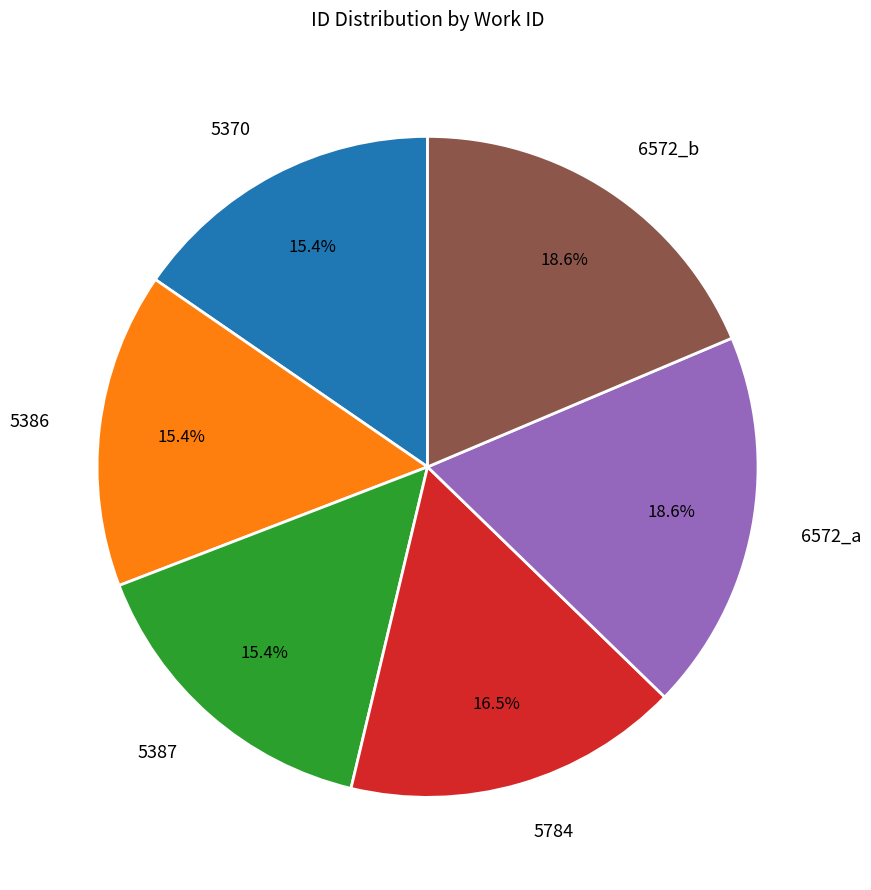

What percentage is NOT represented by 6572_b?

81.4%